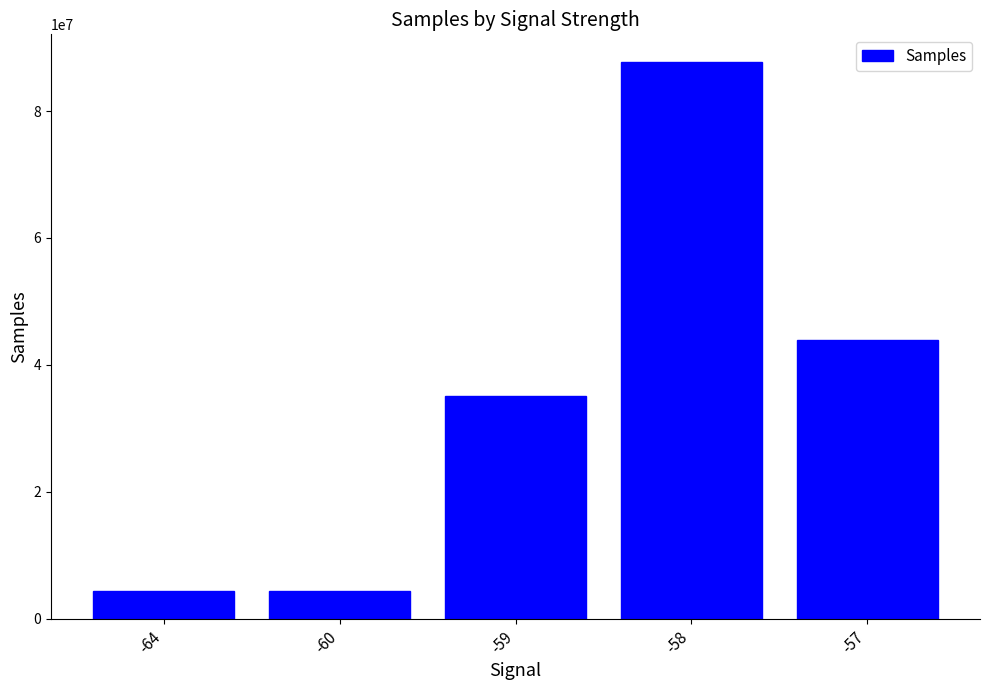

What is the maximum value shown in the chart?

87704734